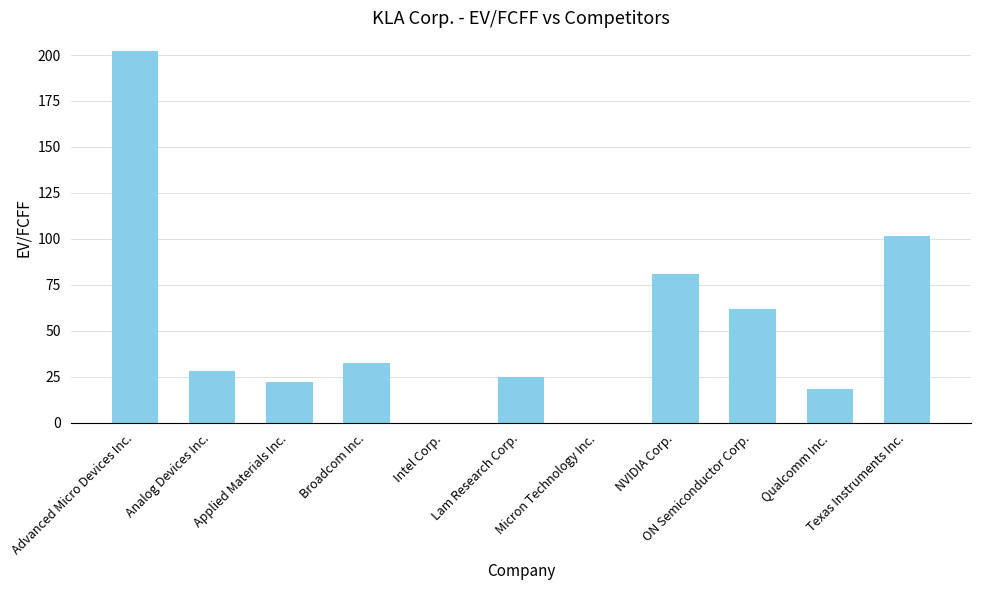

What is the maximum value shown in the chart?

202.2